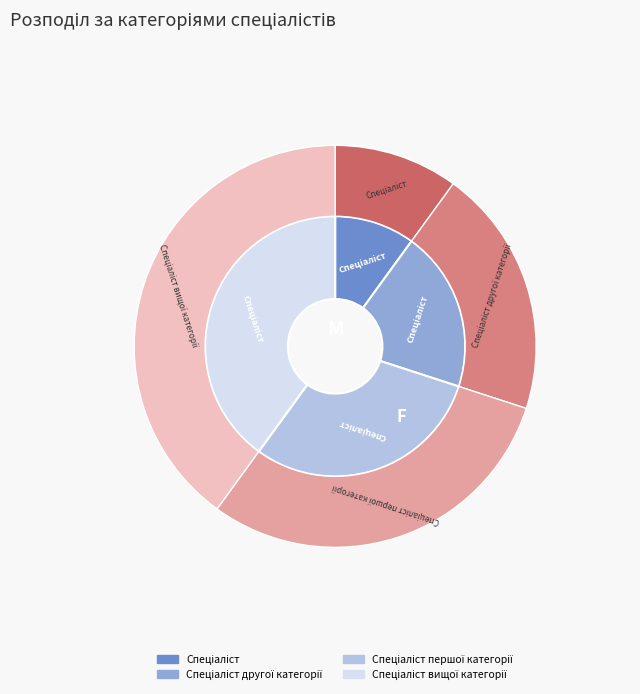

To the nearest percent, what is the difference between the largest and smallest slice percentages?

30%